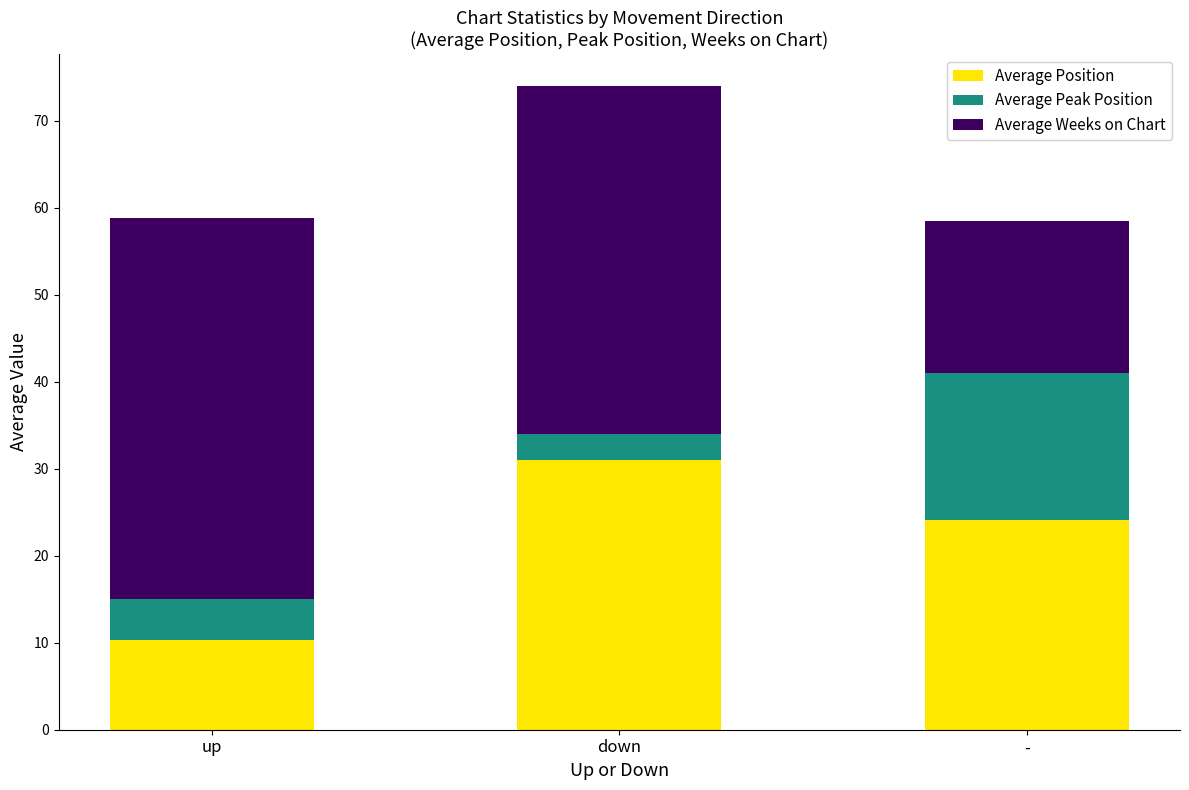

How many bars are there in total?

3